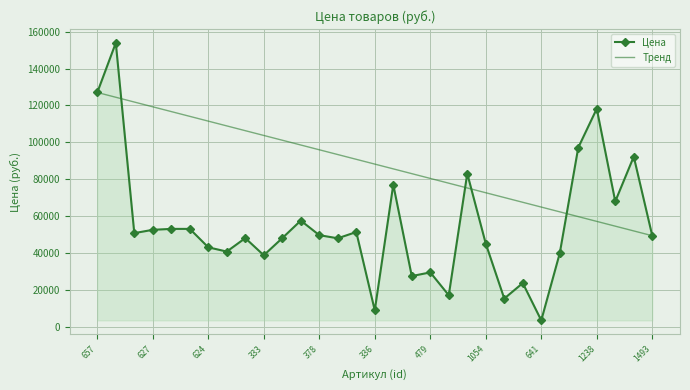

List the series in order of their peak value, lowest first.

Тренд, Цена